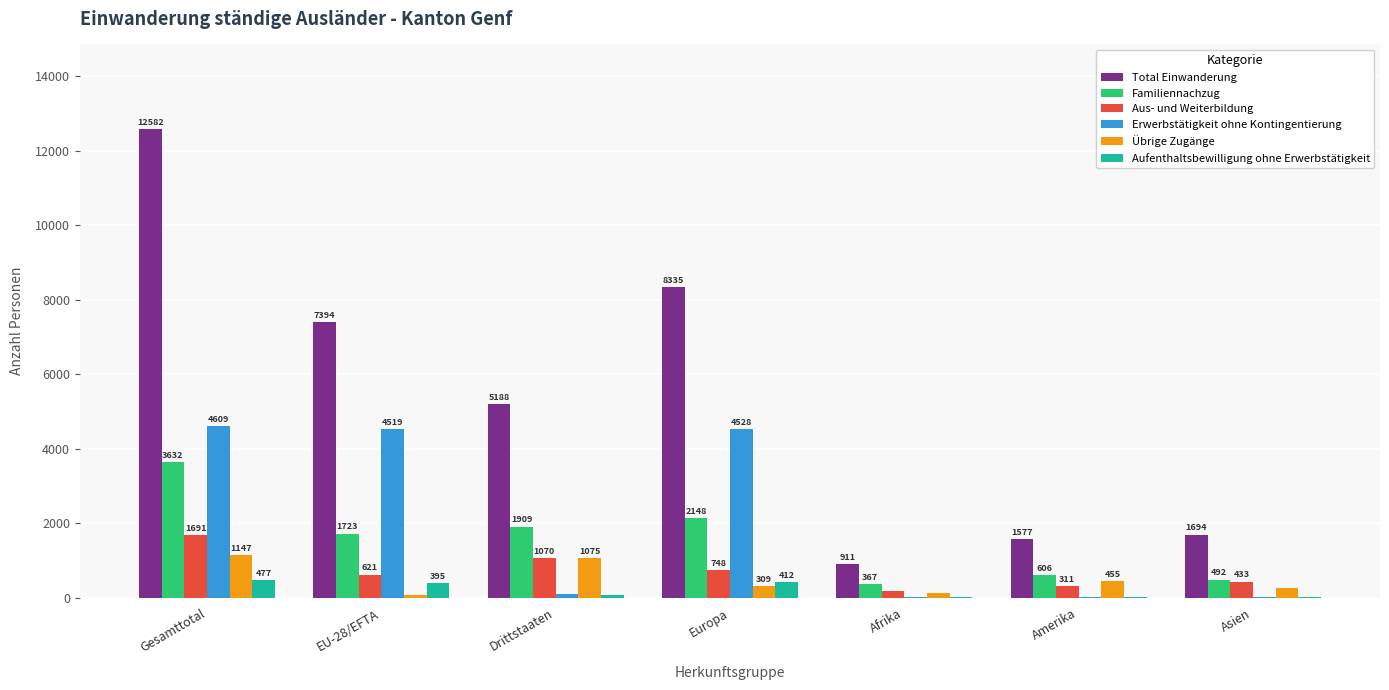

Which label corresponds to the largest value in the chart?

Gesamttotal